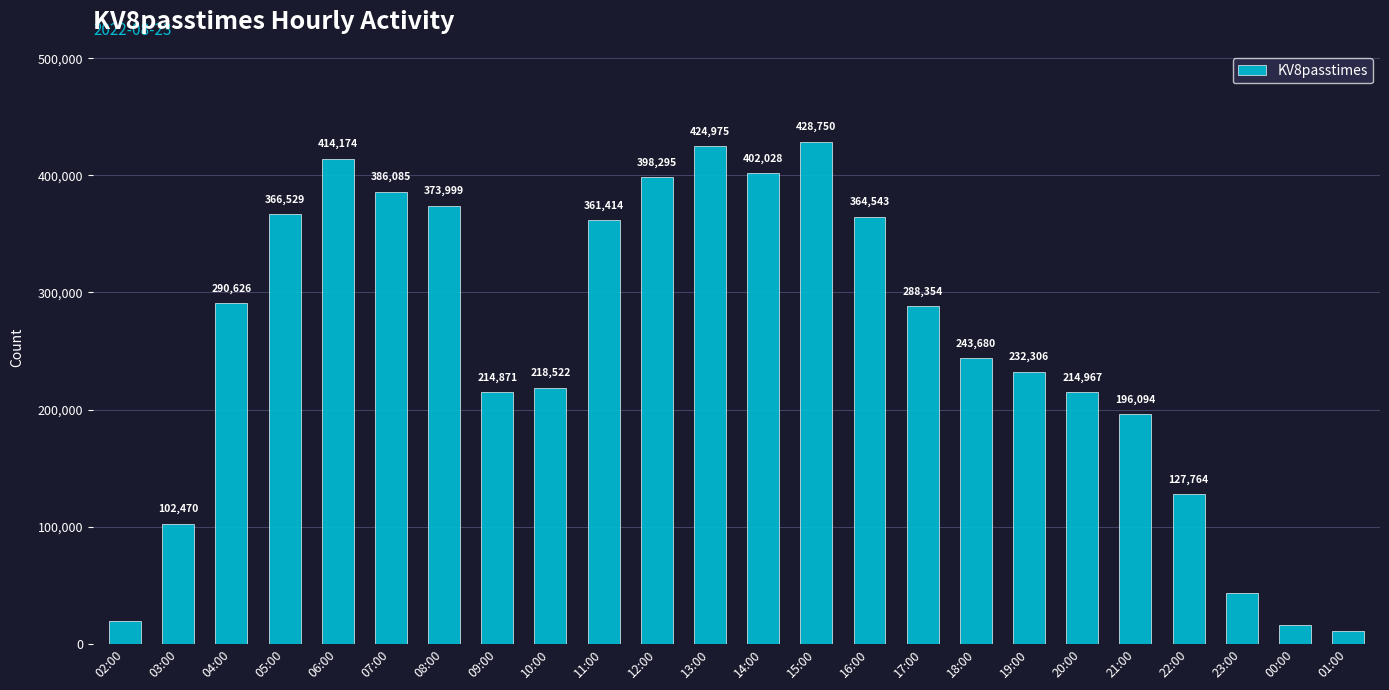

How many bars are there in total?

24